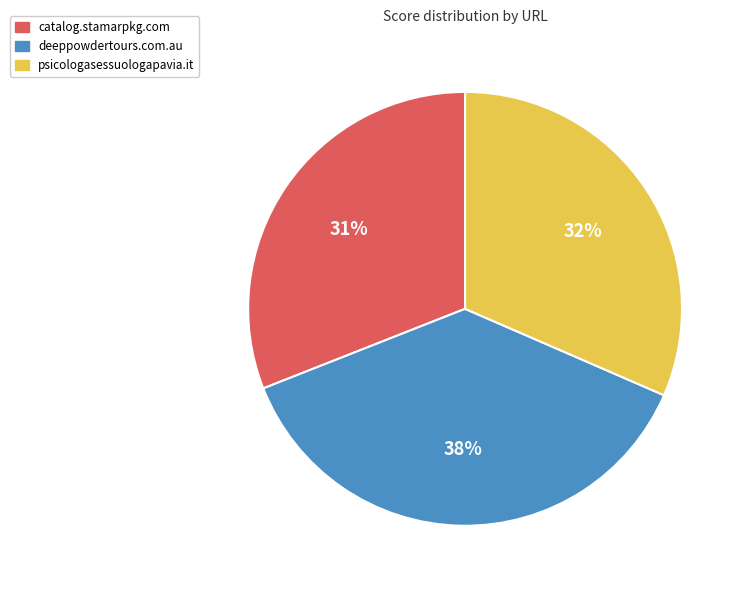

Is psicologasessuologapavia.it the majority of the pie?

No